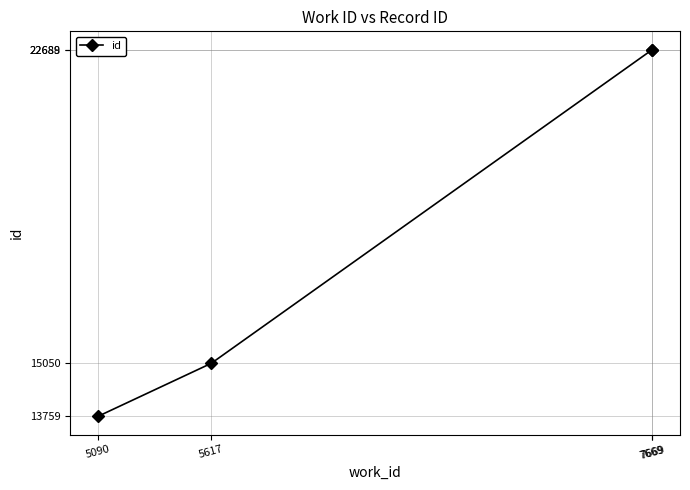

What is the sum of all values?

74186